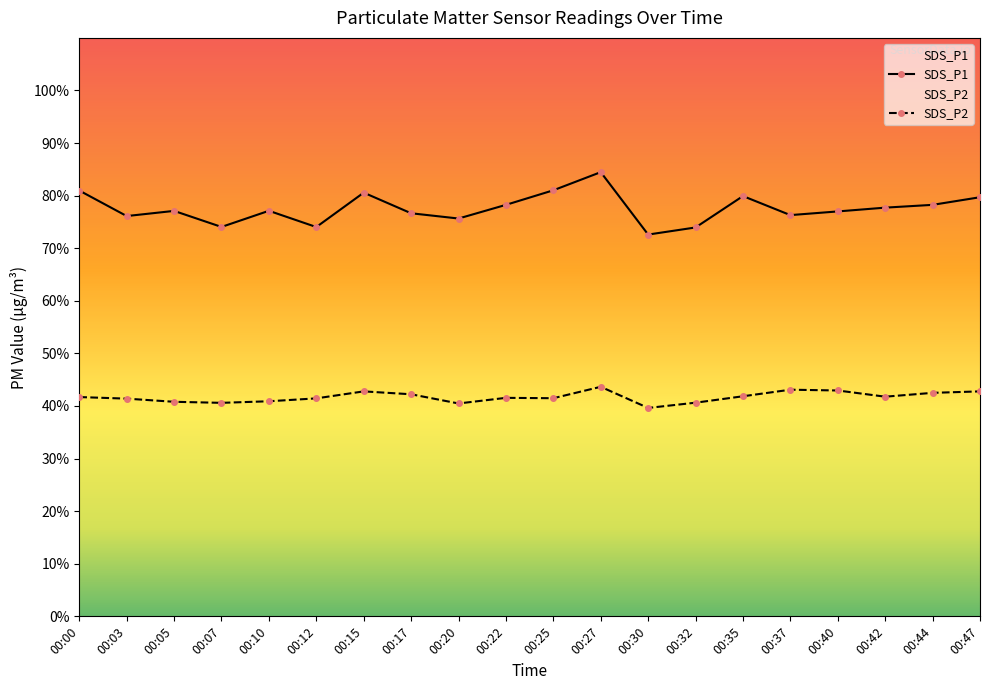

Which series has the largest total across all categories?

SDS_P1